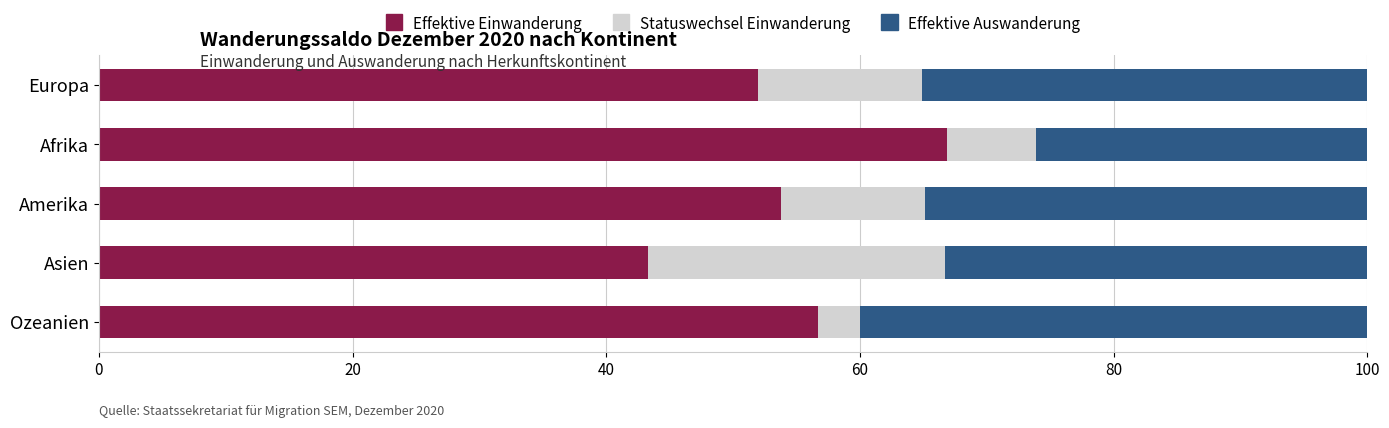

Rank the categories by Effektive Einwanderung value from lowest to highest.

Asien, Europa, Amerika, Ozeanien, Afrika